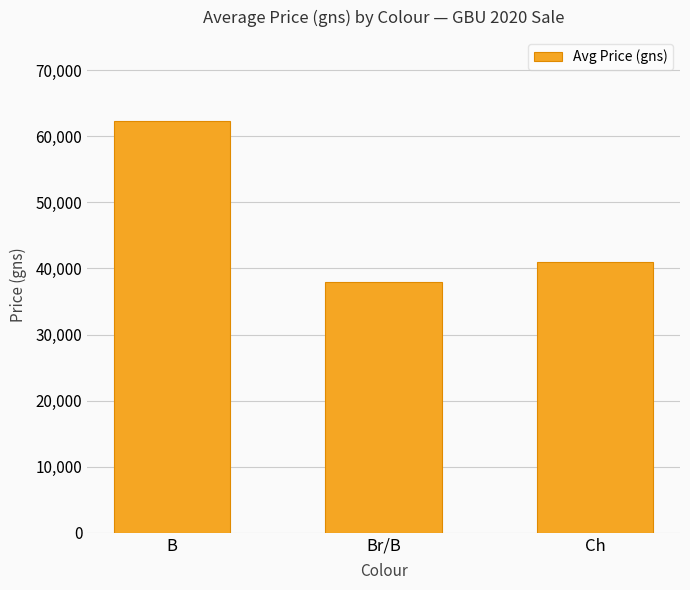

List the labels in order of value, smallest first.

Br/B, Ch, B